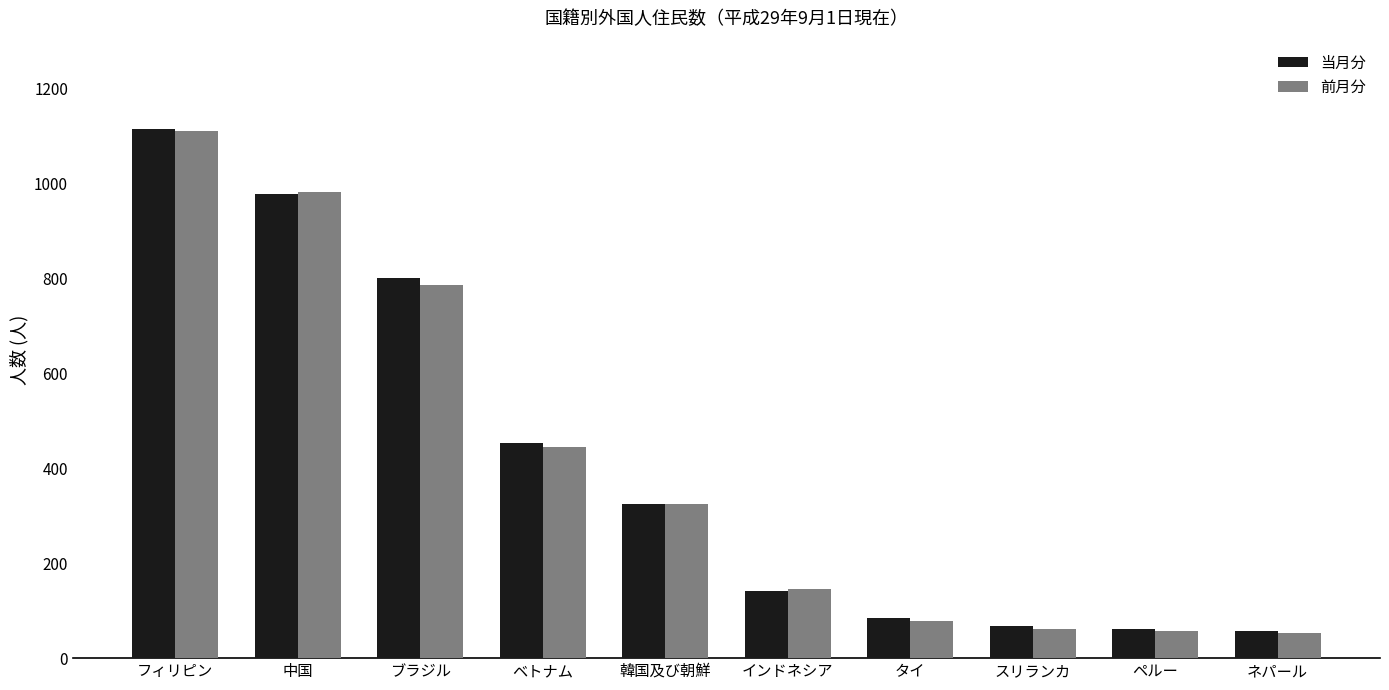

The value of 当月分 at ベトナム is 679. True or false?

False